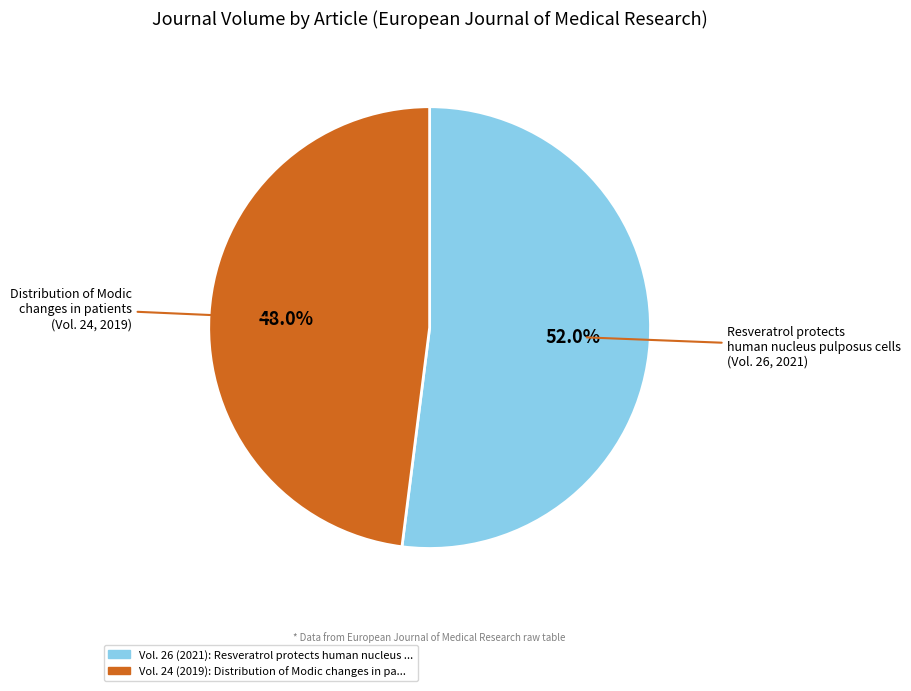

How many segments does this pie chart have?

2